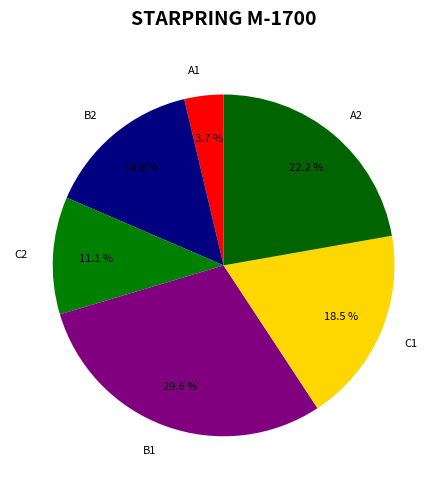

Combined, do A2 and C1 account for over 50%?

No